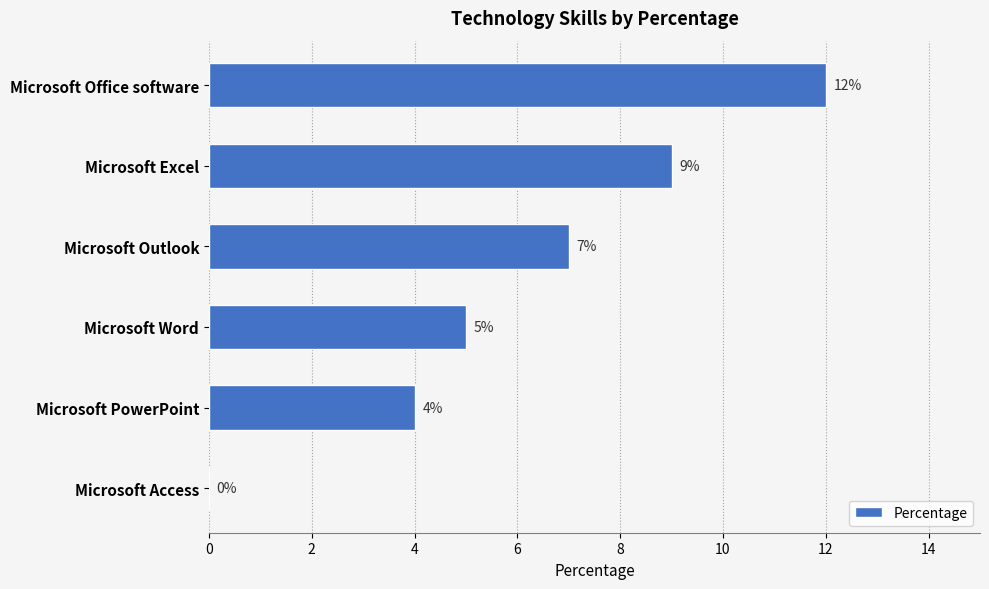

Reading top to bottom, transcribe all the data shown in this chart.

Microsoft Office software=12	Microsoft Excel=9	Microsoft Outlook=7	Microsoft Word=5	Microsoft PowerPoint=4	Microsoft Access=0